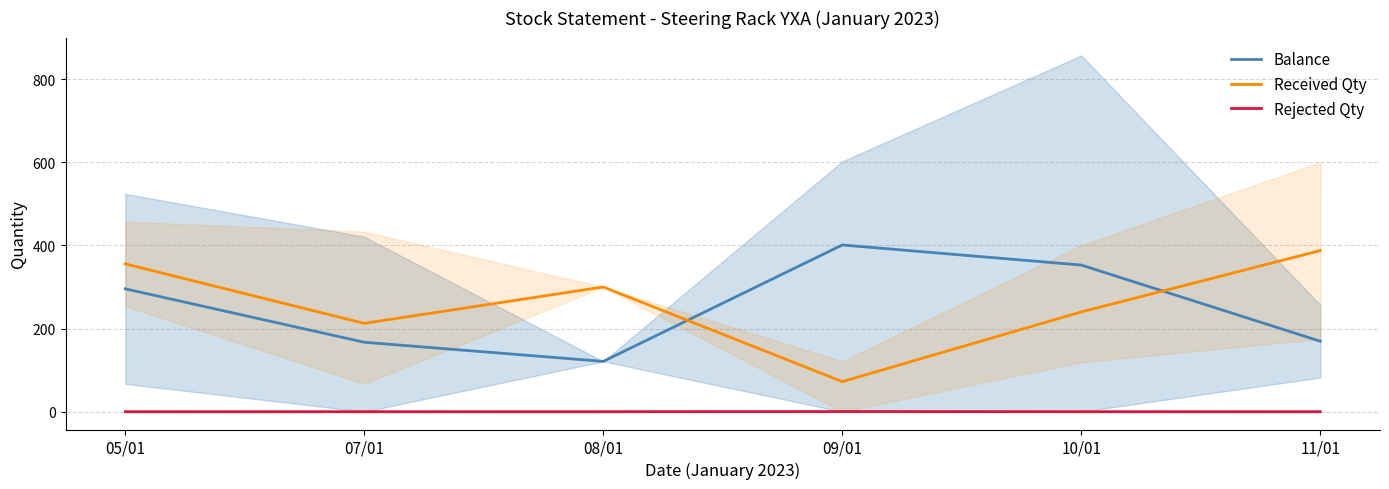

Is it true that Received Qty equals 355.5 at 05/01?

True